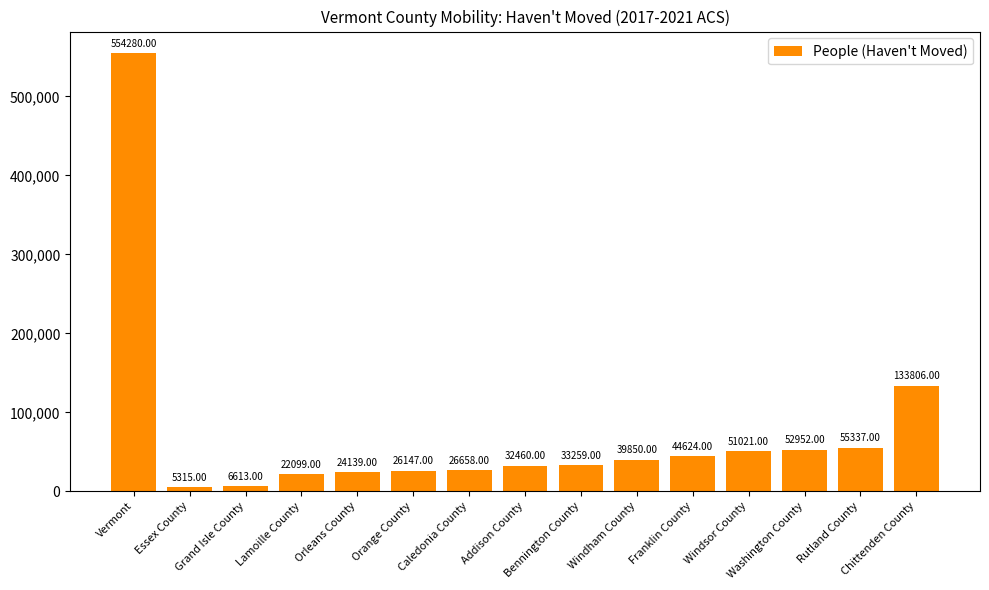

Between Vermont and Orange County, which is larger?

Vermont